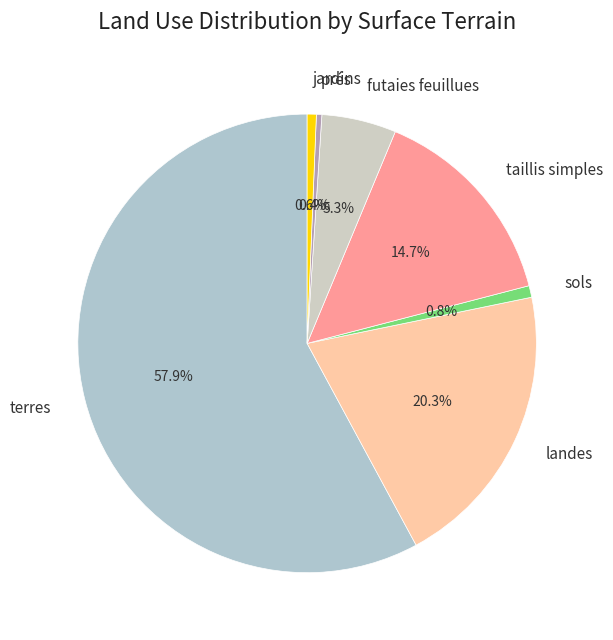

What percentage is NOT represented by jardins?

99.4%